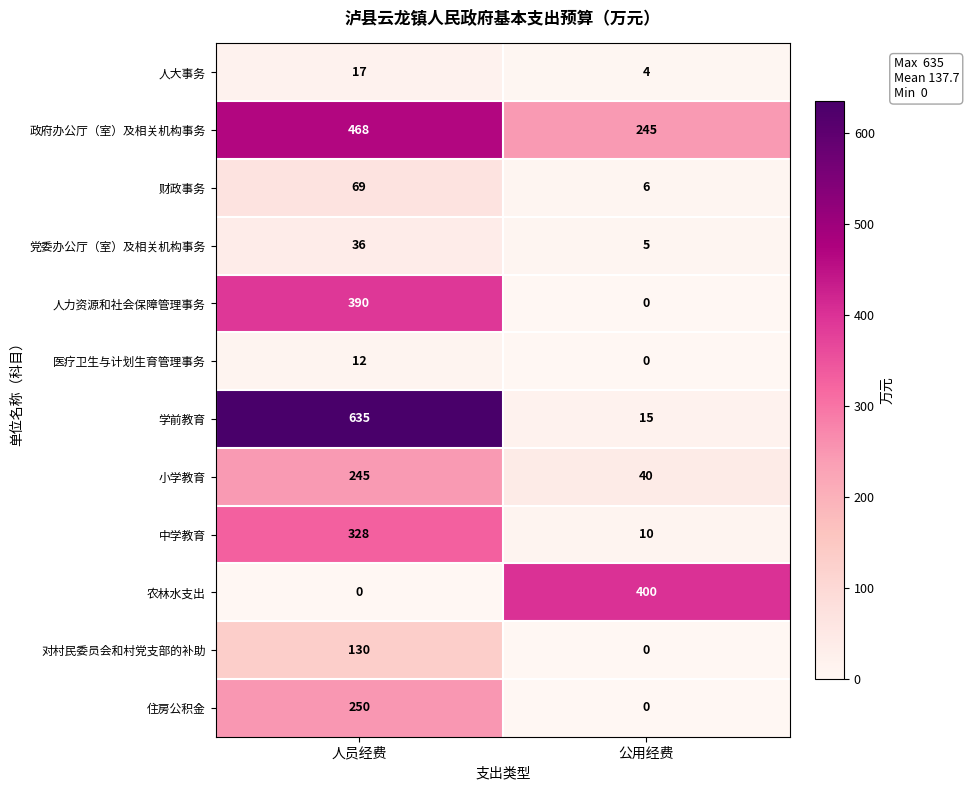

Is the value of 财政事务 at 公用经费 greater than the value of 农林水支出 at 人员经费?

Yes